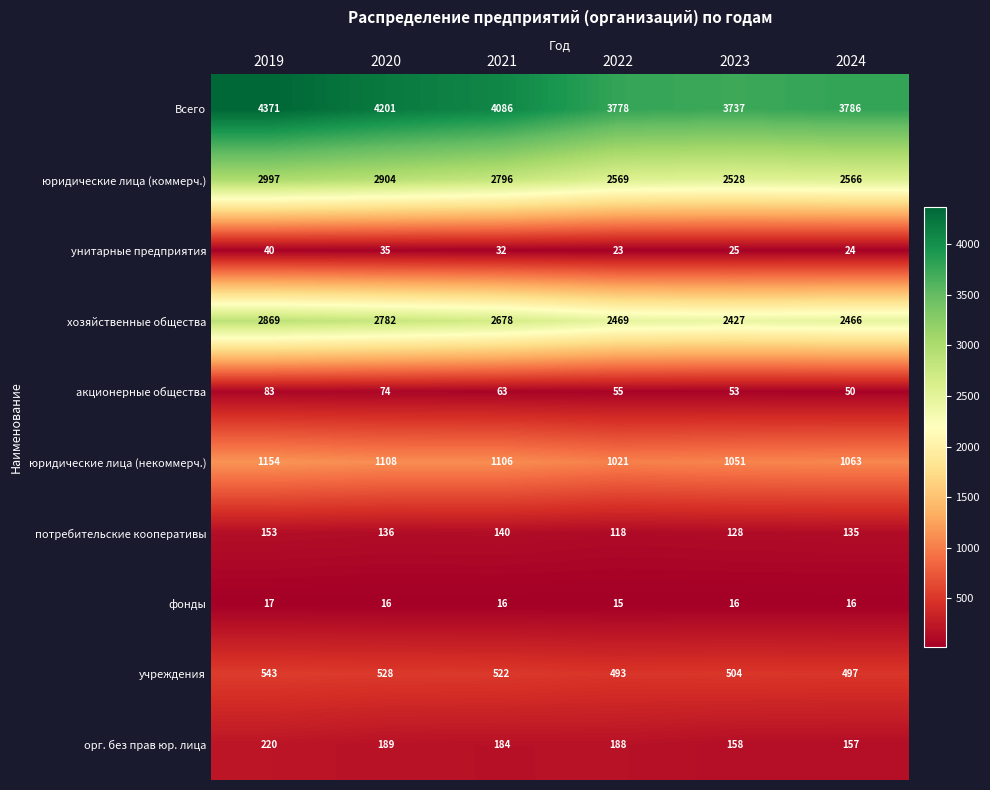

The акционерные общества series shows 63 at 2021. True or false?

True